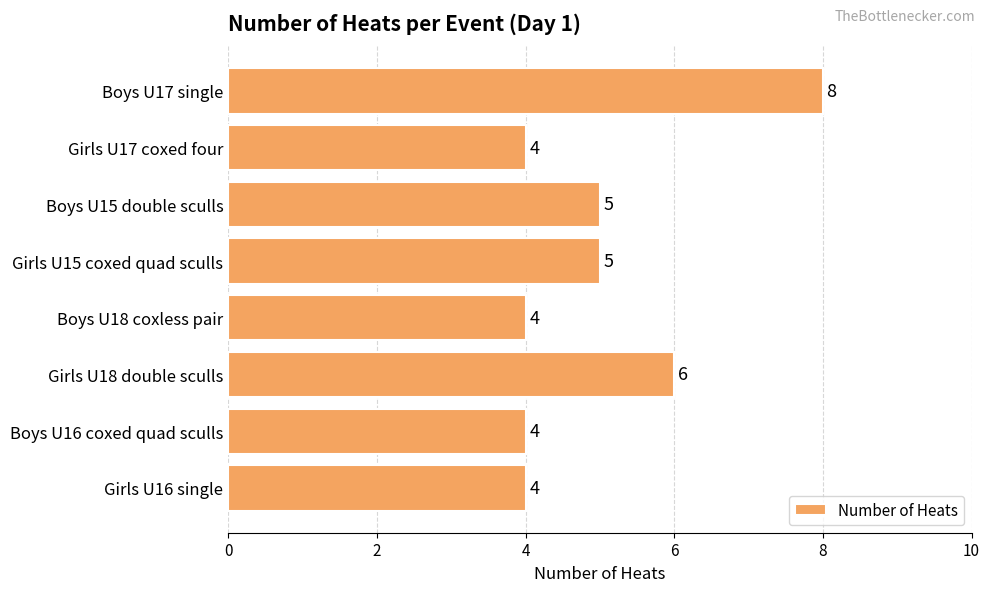

Are the bars grouped side by side (vs. stacked)?

No